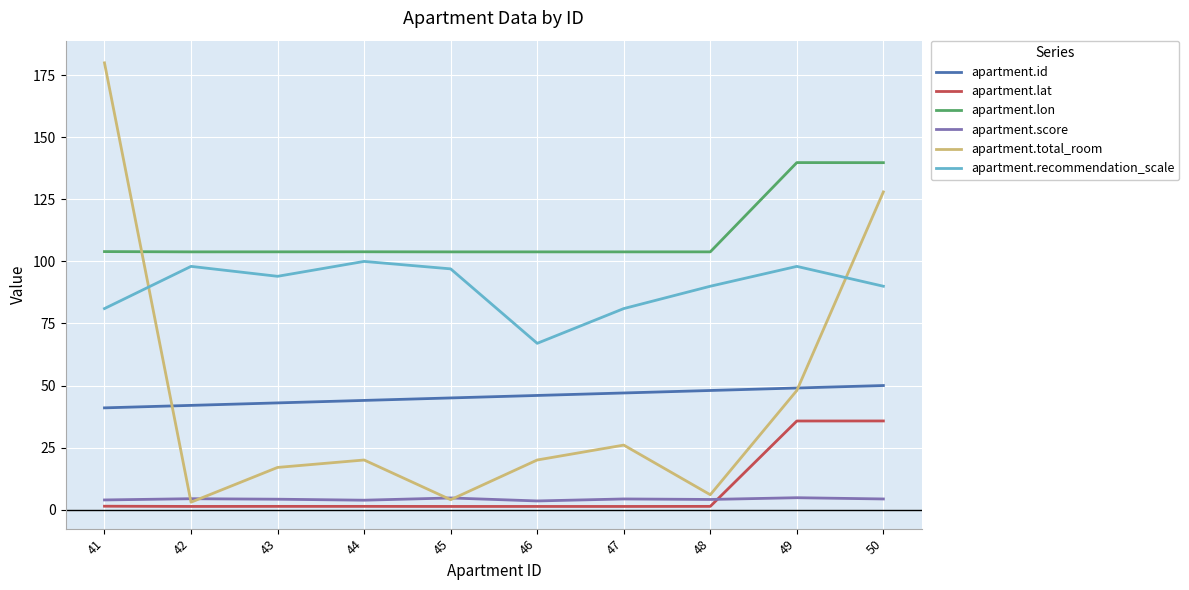

The apartment.lon series shows 103.9 at 43. True or false?

True